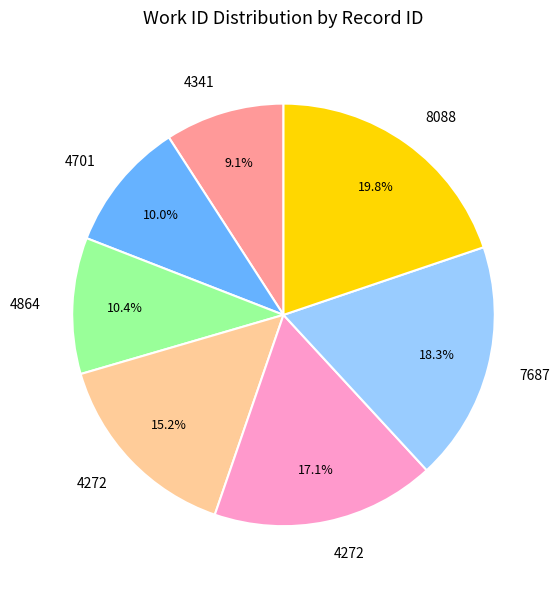

Does any single category account for the majority?

No